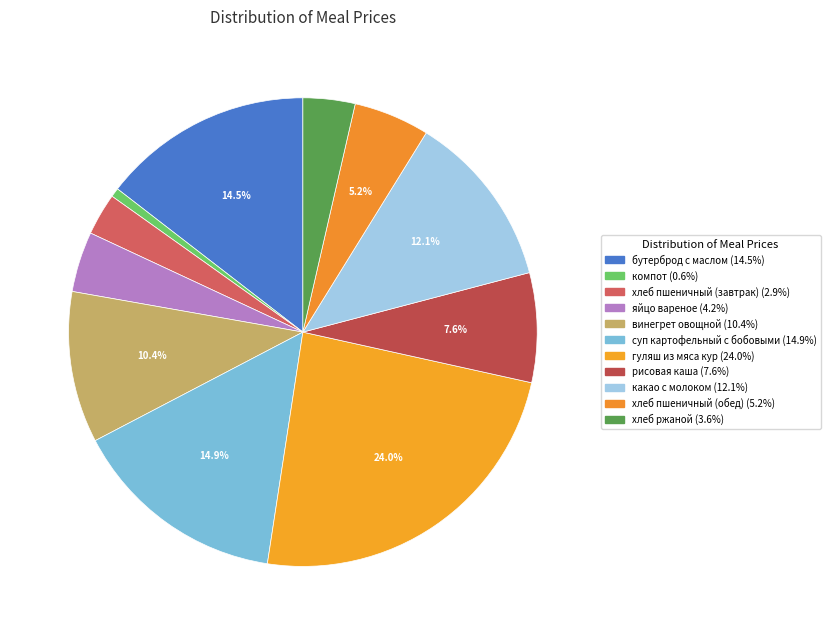

How many slices are in this pie chart?

11